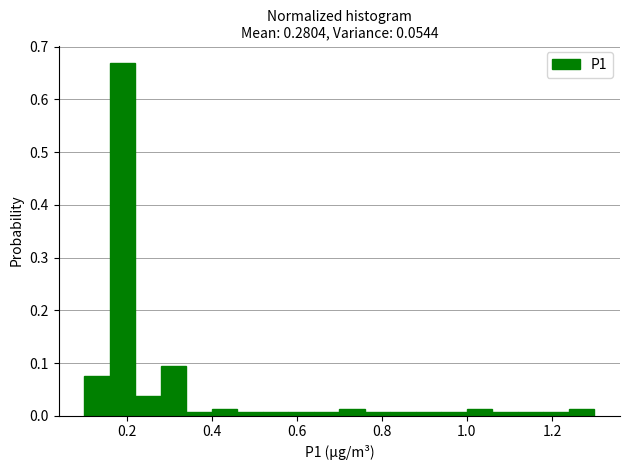

Around what value on the x-axis is the tallest bar? Give the approximate position of its centre, as read against the axis.

0.20